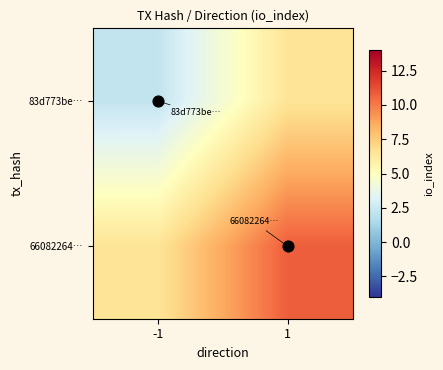

Reading left to right, list all the values displayed in this chart.

83d773be…: -1=2.2	1=6.5
66082264…: -1=6.5	1=10.8